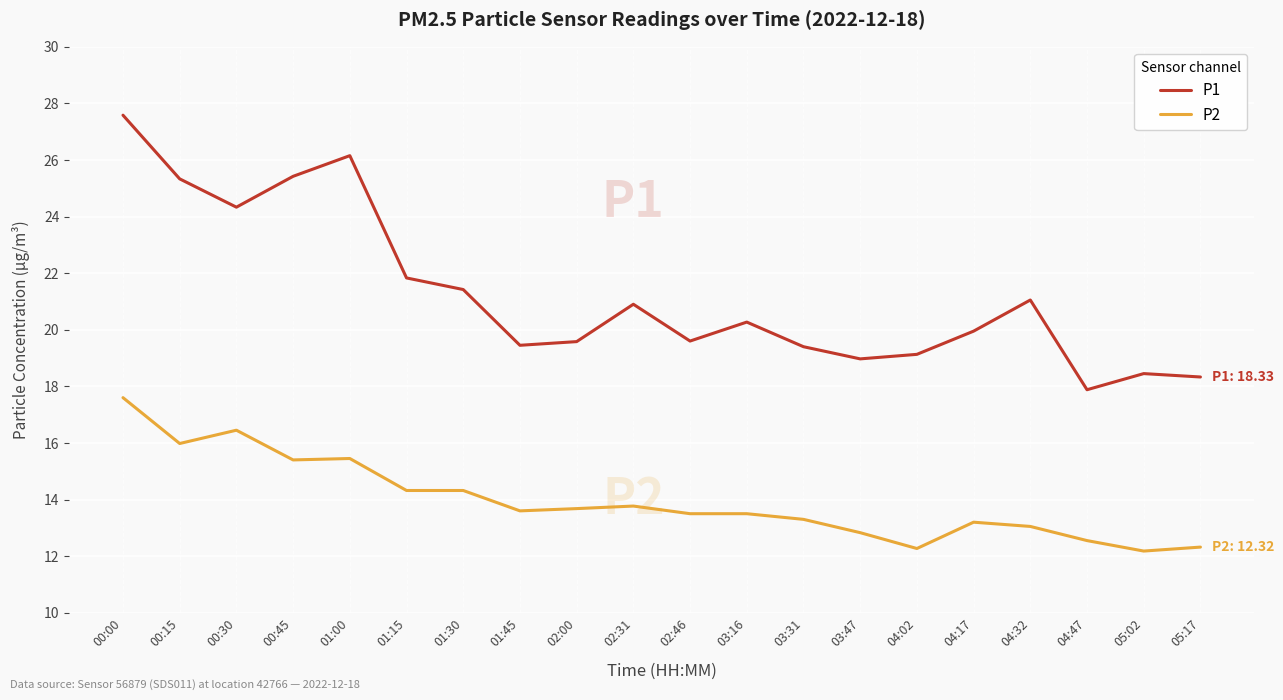

Is the value of P1 at 00:30 greater than the value of P2 at 03:16?

Yes